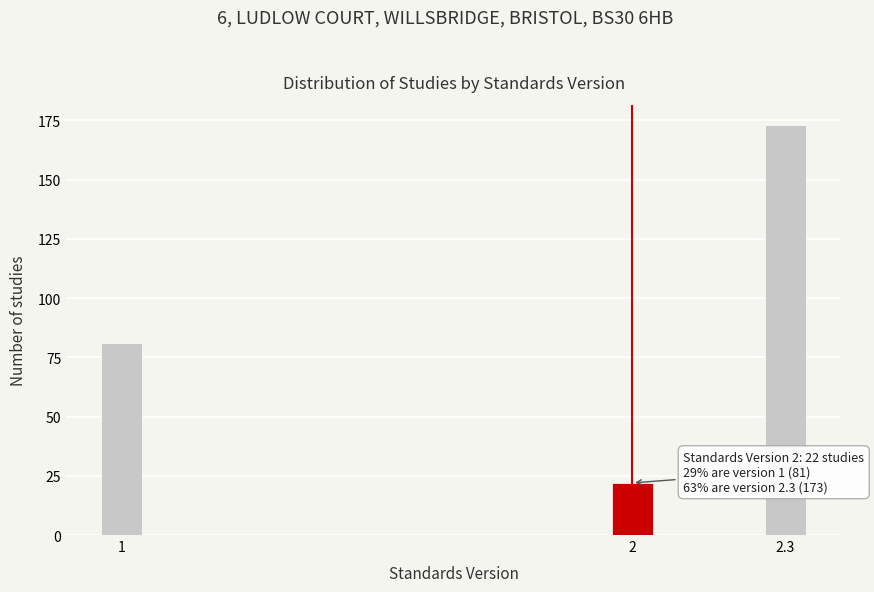

Reading left to right, what are all the values shown in this chart?

81	22	173